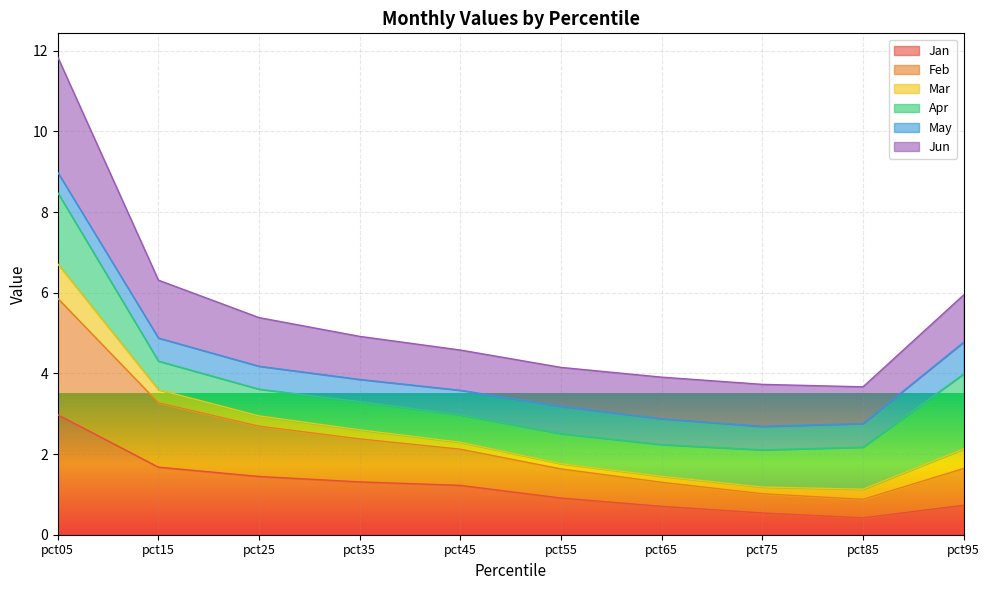

At which category is the sum across all series the highest?

pct05